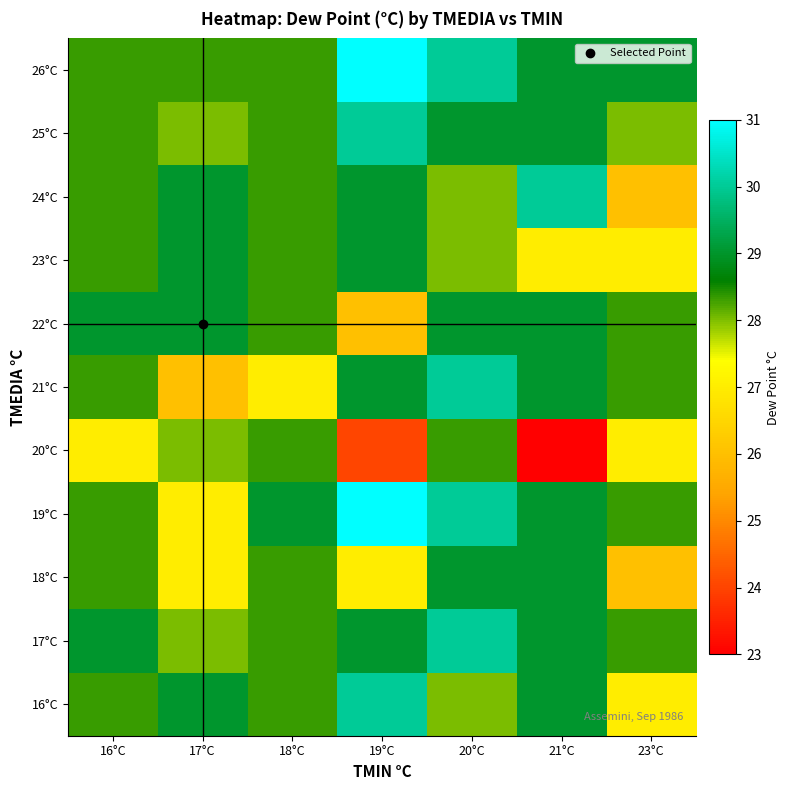

Between 23°C and 17°C, which is larger?

17°C